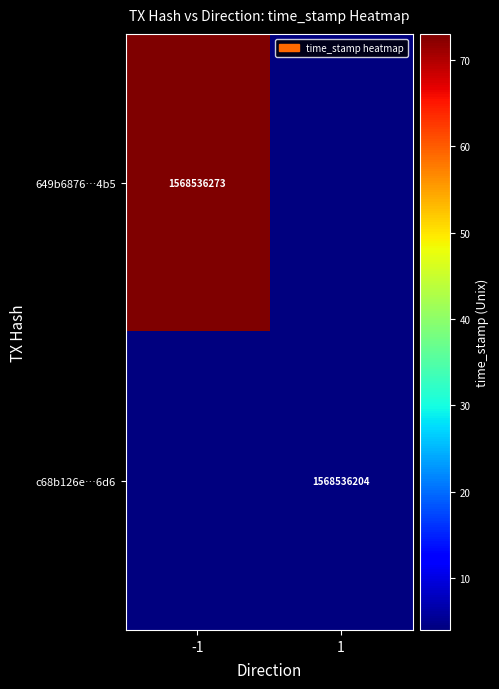

How many 649b6876128c6994d0b79f41c2ae827ecdfa4b5 values are between -1 and 1568536273?

2